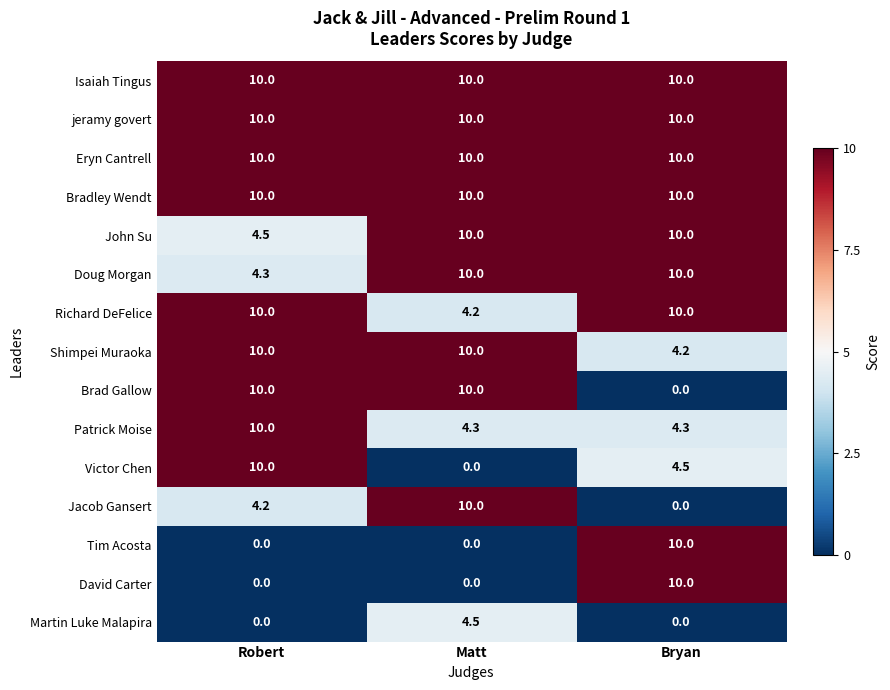

How many series are shown in this chart?

15